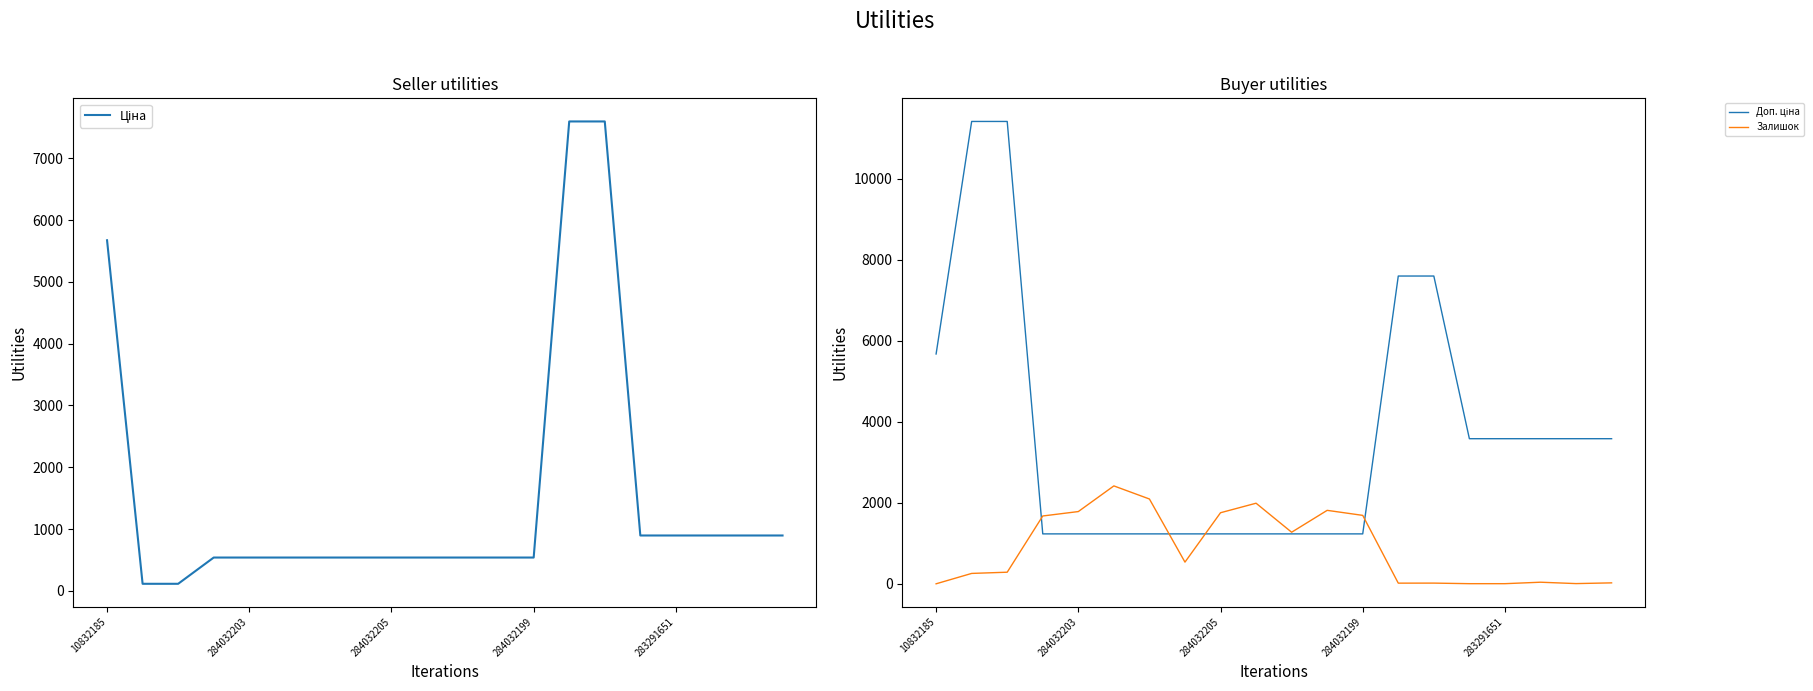

Between 284032205 and 19, which series saw the biggest shift?

Доп. ціна